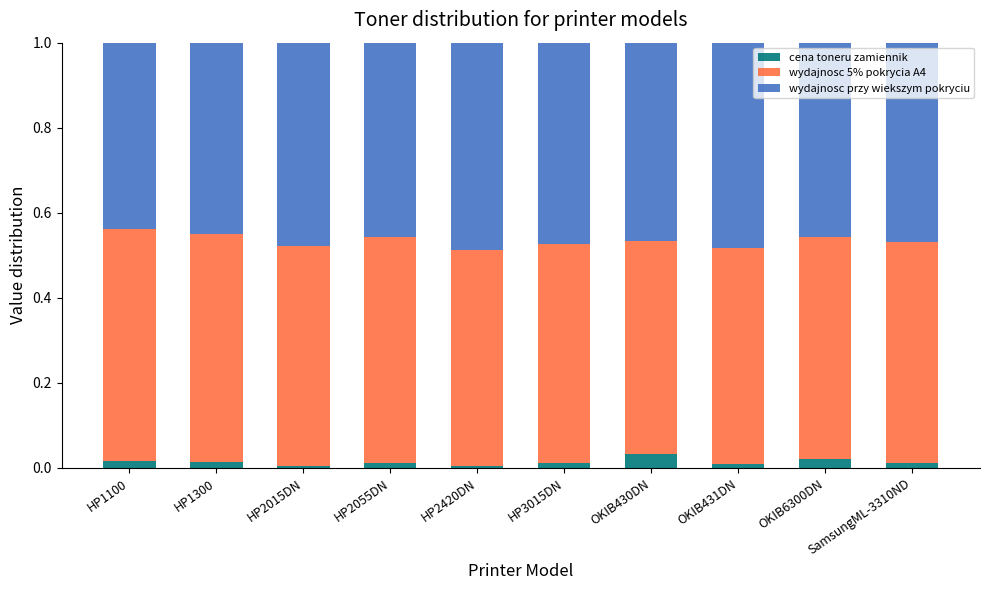

At which category is the sum across all series the highest?

HP2015DN